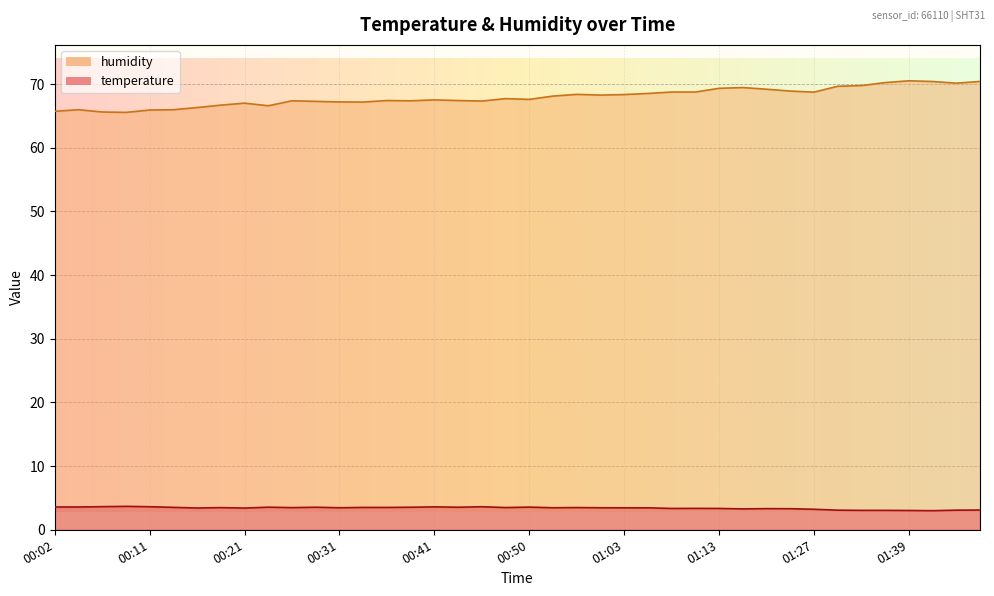

Rank the series by their maximum value, from highest to lowest.

humidity, temperature